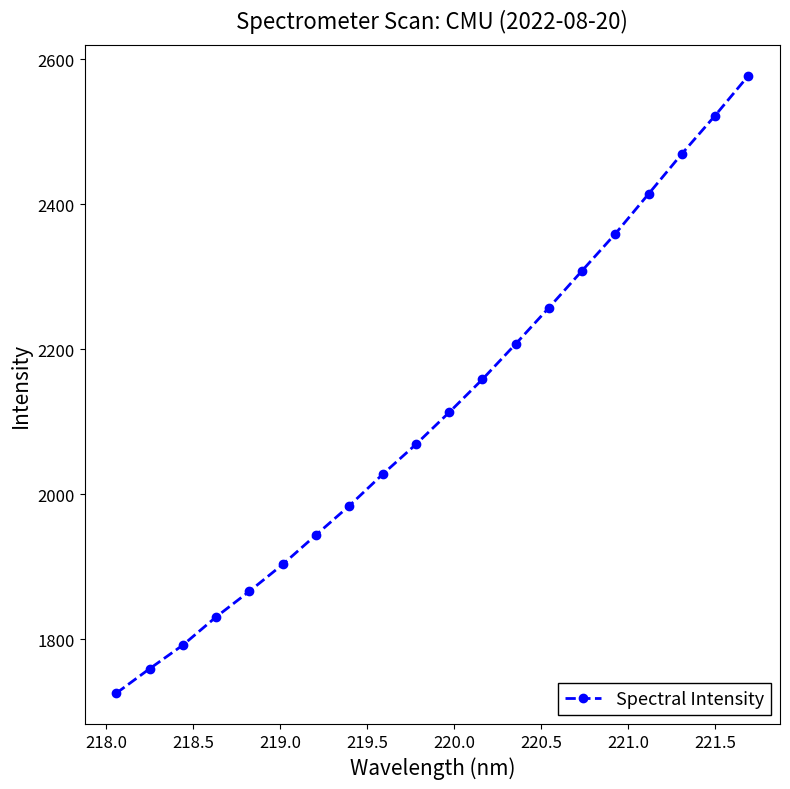

What is the average value?

2114.4